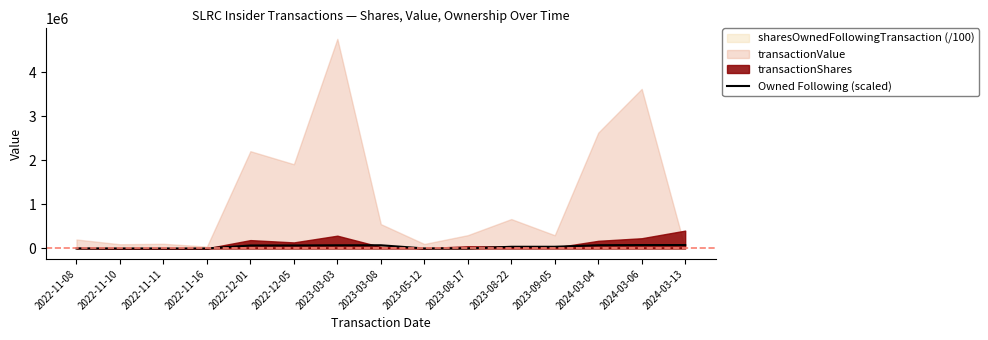

What position from the left is 2022-11-08?

1